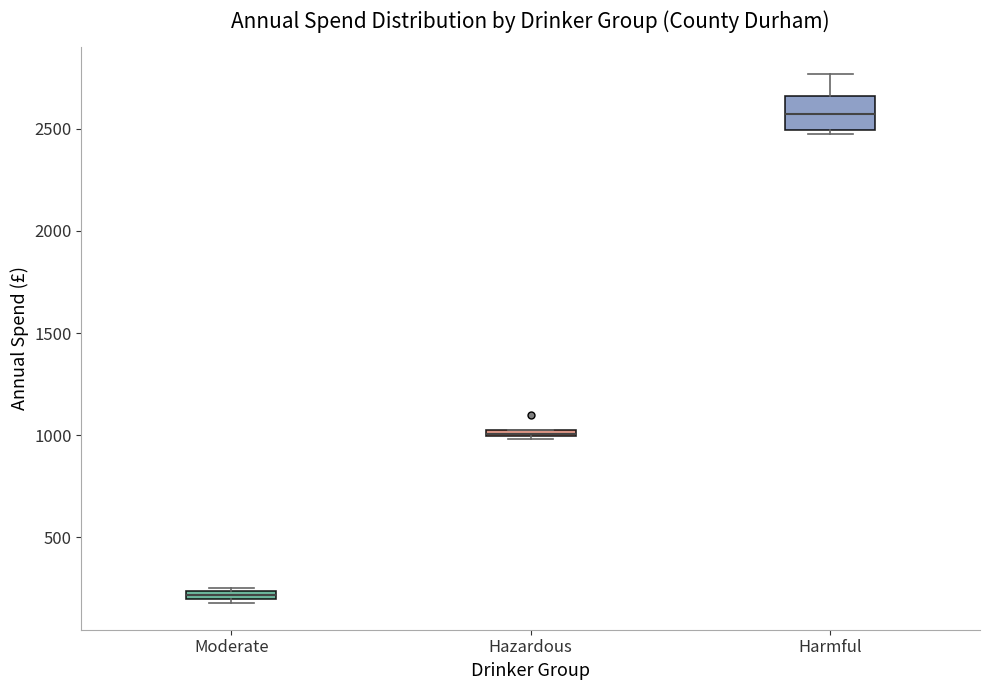

Comparing the boxes themselves (not the whiskers), which one is the tallest?

Harmful